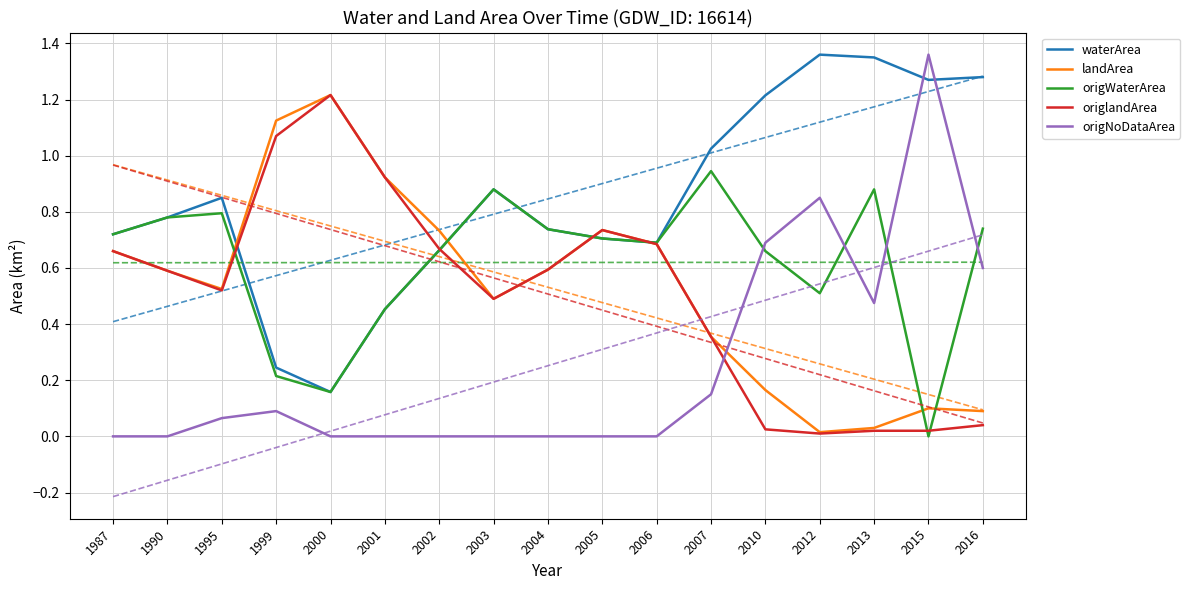

What is the difference between the second highest and second lowest values in the landArea series?

1.1